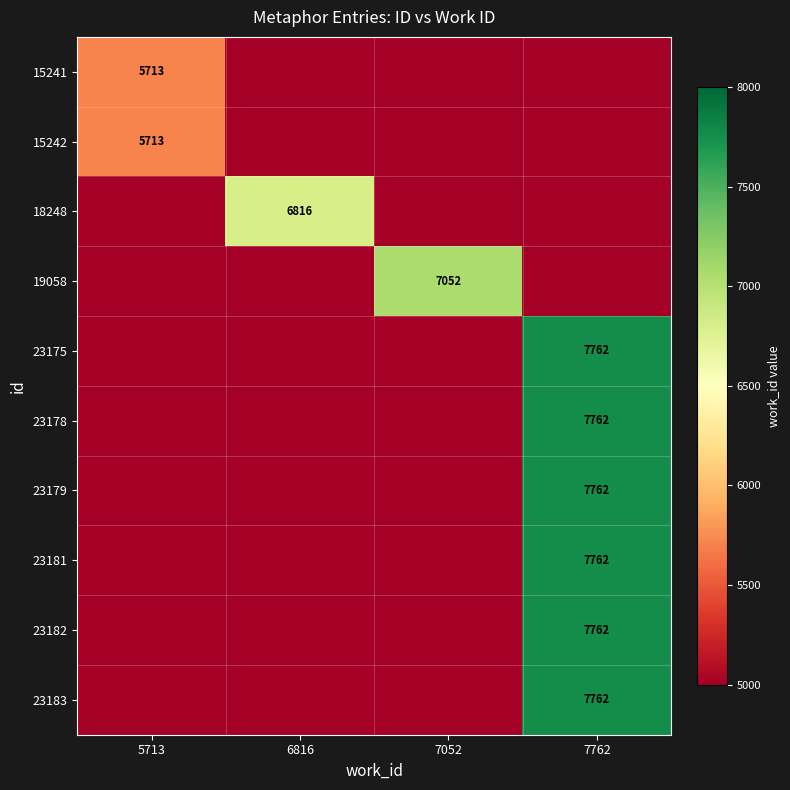

Is it true that 15241 equals 9826 at 5713?

False